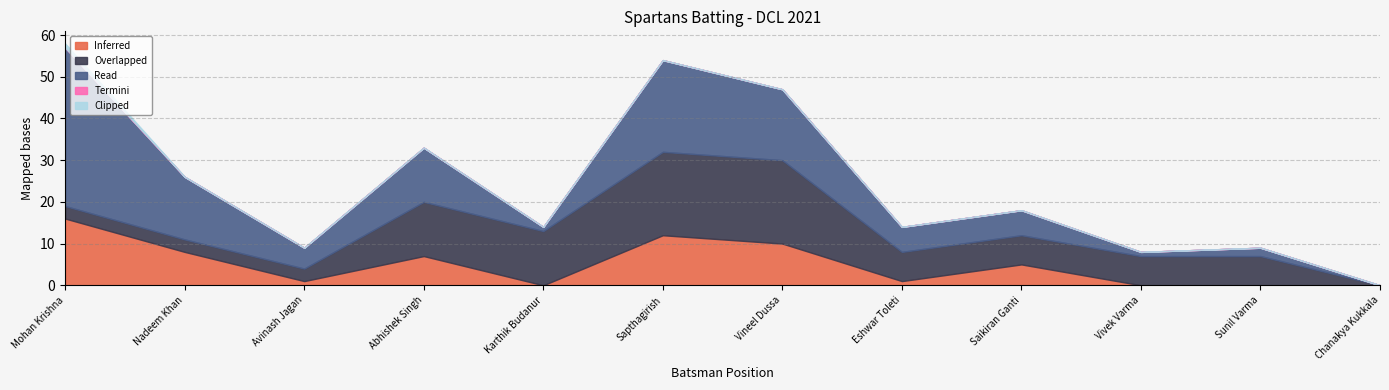

The value of Inferred at Saikiran Ganti is 5. True or false?

True